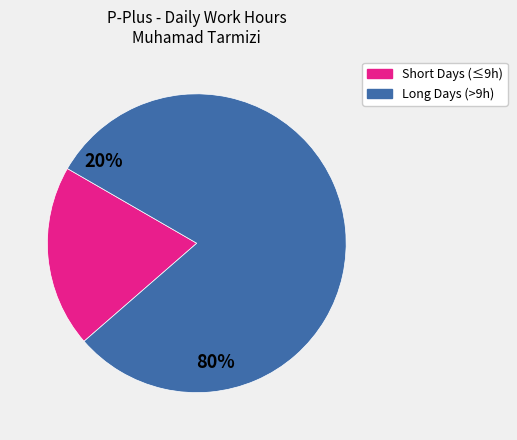

Does any single category account for the majority?

Yes